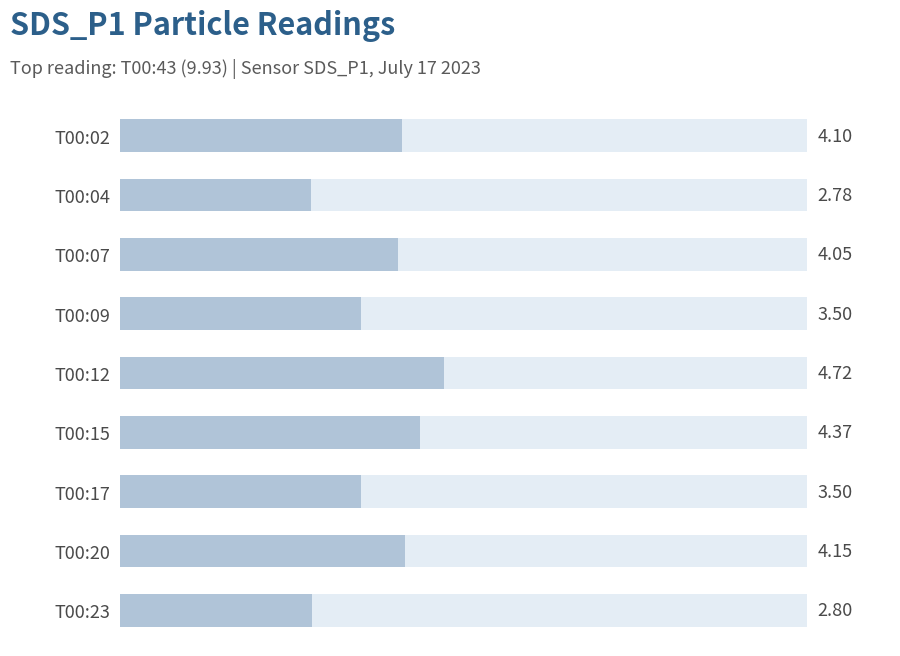

What is the sum of all values?

34.0